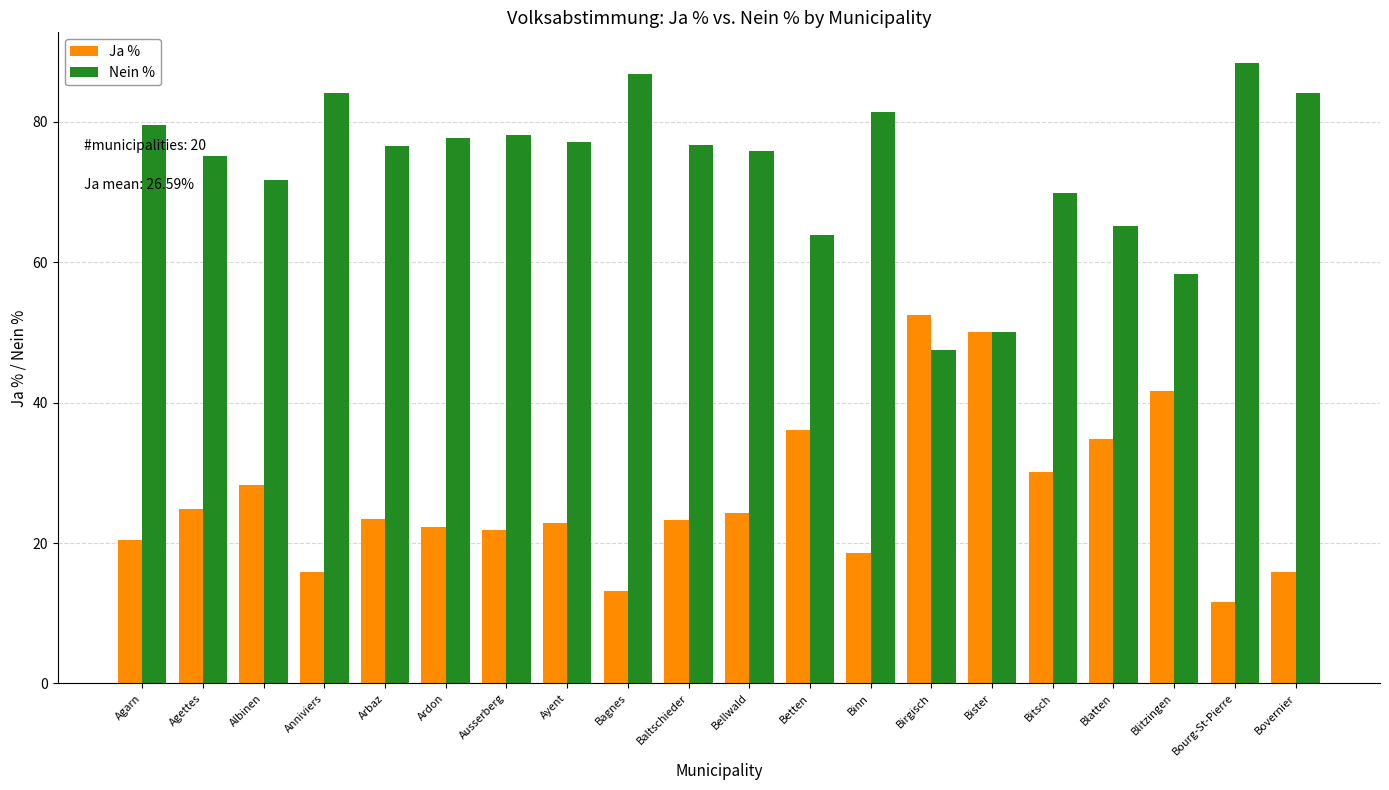

Is the value of Ja % at Bitsch greater than the value of Nein % at Bourg-St-Pierre?

No